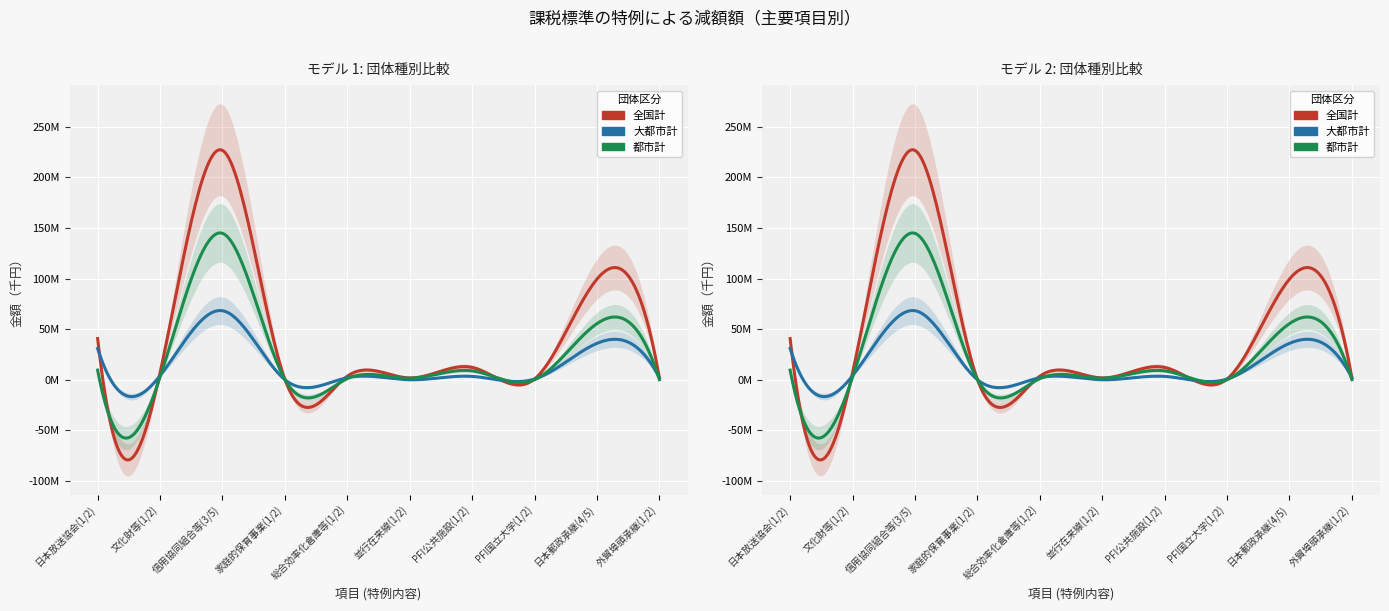

Is it true that 都市計 equals 30223130 at 都市計?

False